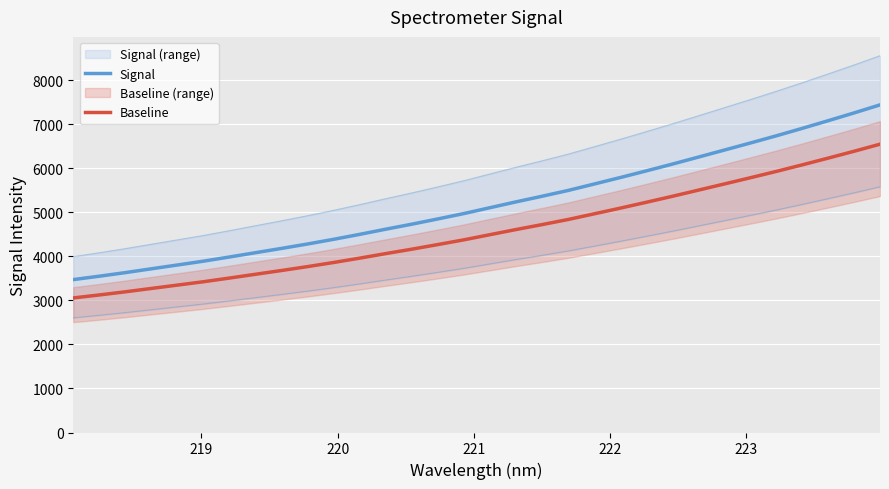

Reading right to left, transcribe all the data shown in this chart.

Signal: 7435.8	7252.8	7075.6	6901.4	6731.7	6568.4	6408.0	6248.4	6089.5	5936.0	5784.9	5638.4	5492.7	5361.3	5234.0	5101.8	4969.1	4847.2	4728.0	4614.3	4497.5	4385.1	4279.0	4178.6	4081.4	3983.8	3888.8	3801.8	3715.6	3628.9	3547.4	3470.3
Baseline: 6543.5	6382.5	6226.5	6073.2	5923.9	5780.2	5639.0	5498.6	5358.8	5223.7	5090.7	4961.8	4833.5	4718.0	4605.9	4489.6	4372.8	4265.6	4160.6	4060.6	3957.8	3858.9	3765.5	3677.2	3591.6	3505.7	3422.1	3345.6	3269.7	3193.4	3121.7	3053.9